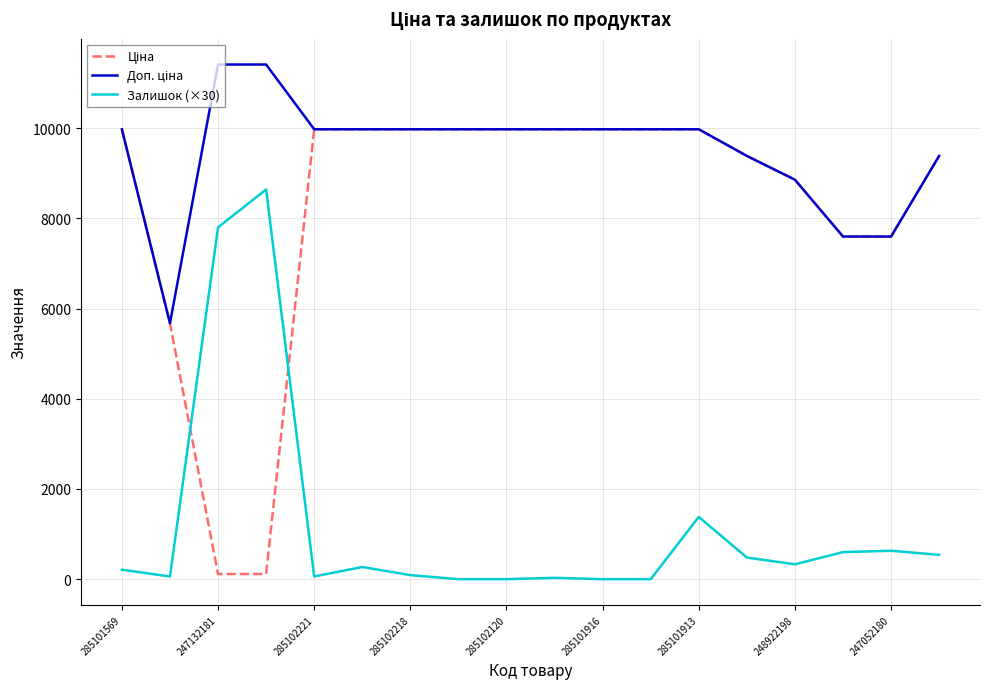

Is it true that Залишок (×30) equals 0.0 at 285102120?

True